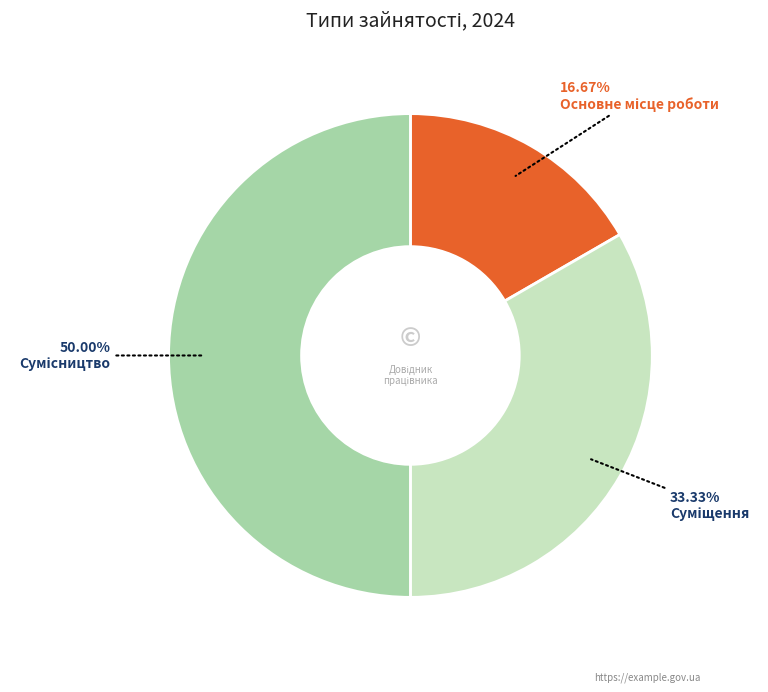

Is there a majority slice in this chart?

No